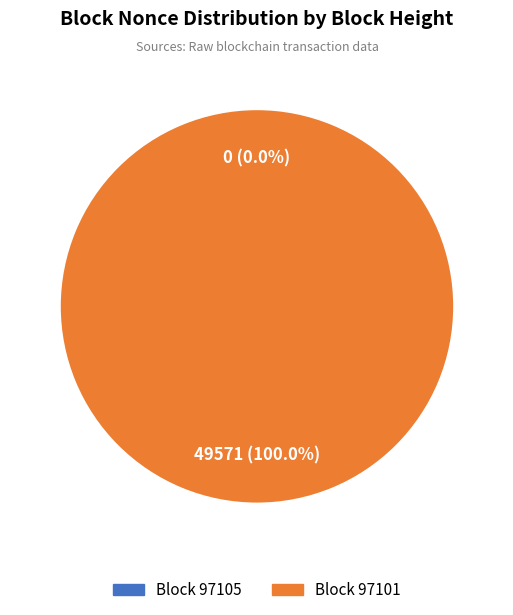

The 97101 slice represents 100% of the pie. True or false?

True